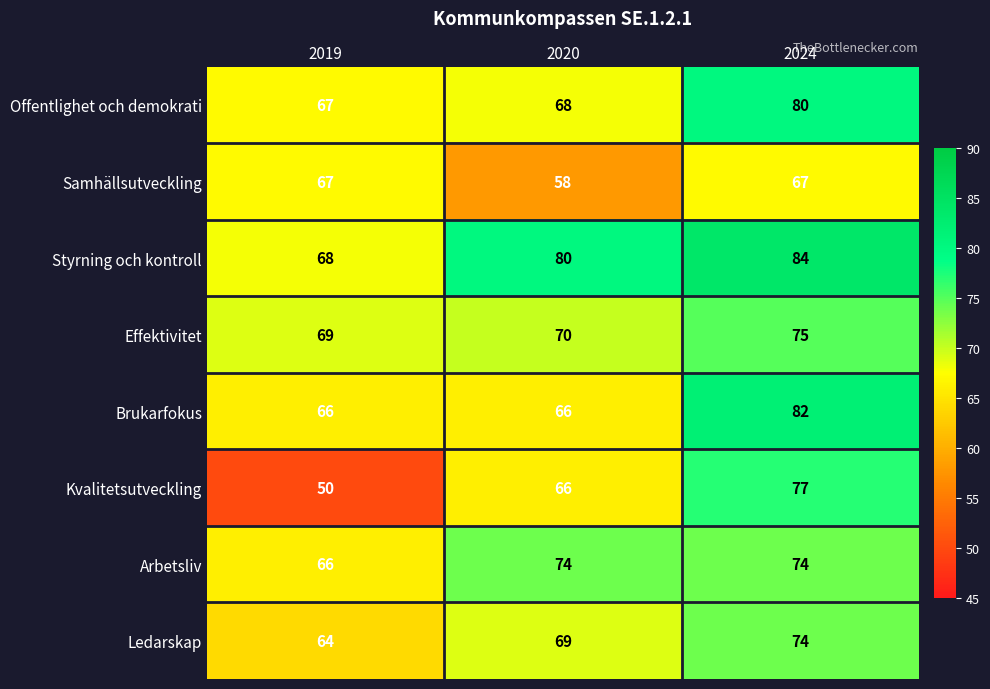

What is the approximate value of Samhällsutveckling at 2019?

67